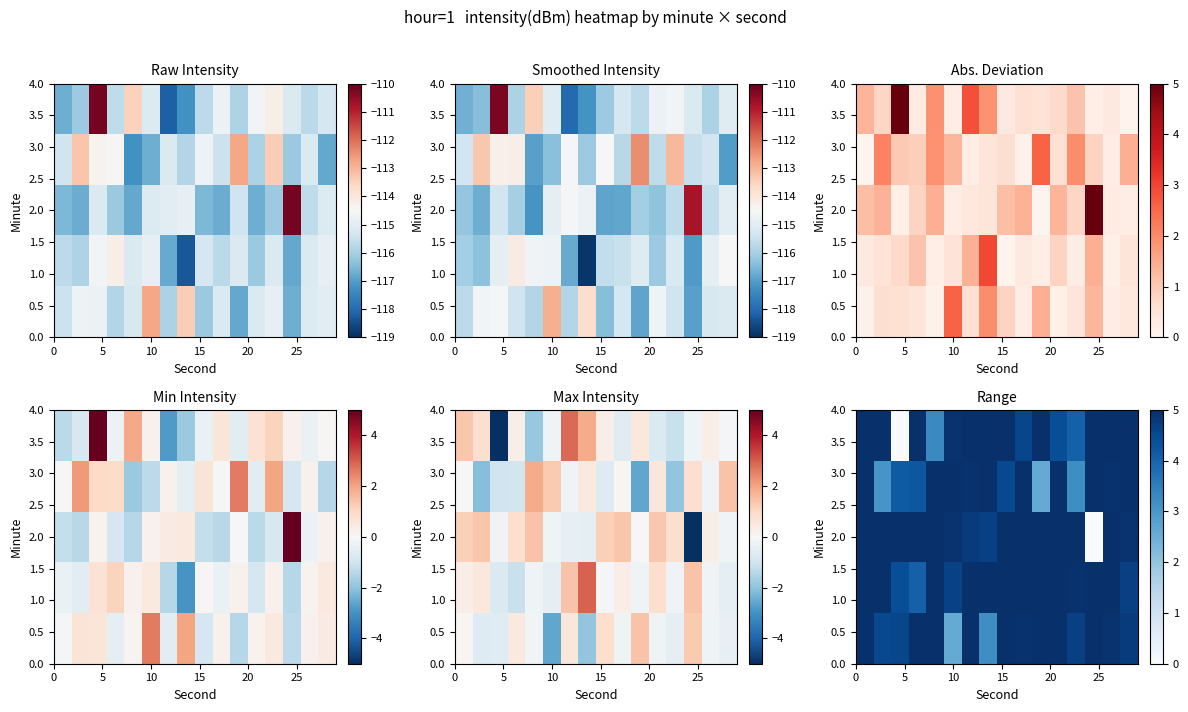

What is the difference between the second highest and minimum values in the row_4 series?

7.0